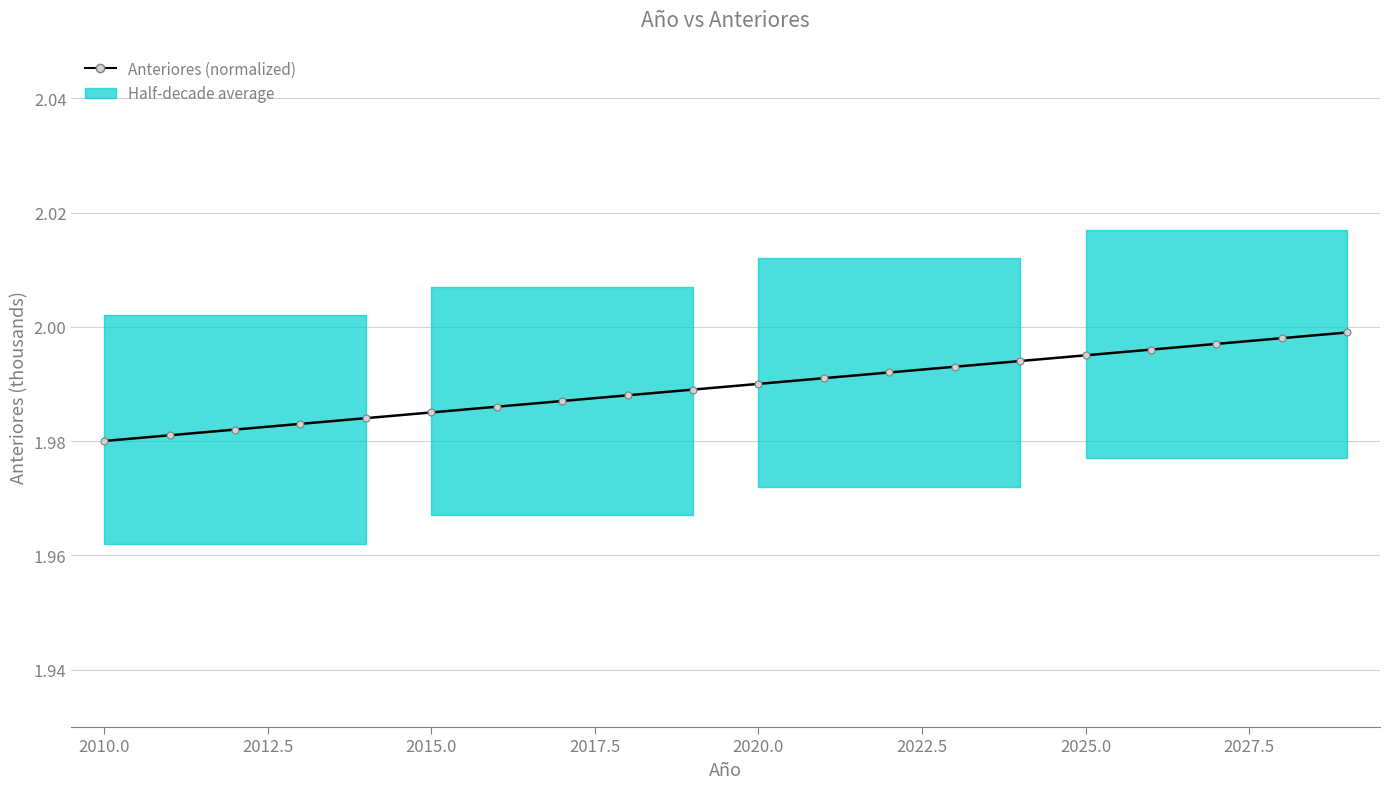

Reading left to right, list all the values displayed in this chart.

2.0	2.0	2.0	2.0	2.0	2.0	2.0	2.0	2.0	2.0	2.0	2.0	2.0	2.0	2.0	2.0	2.0	2.0	2.0	2.0